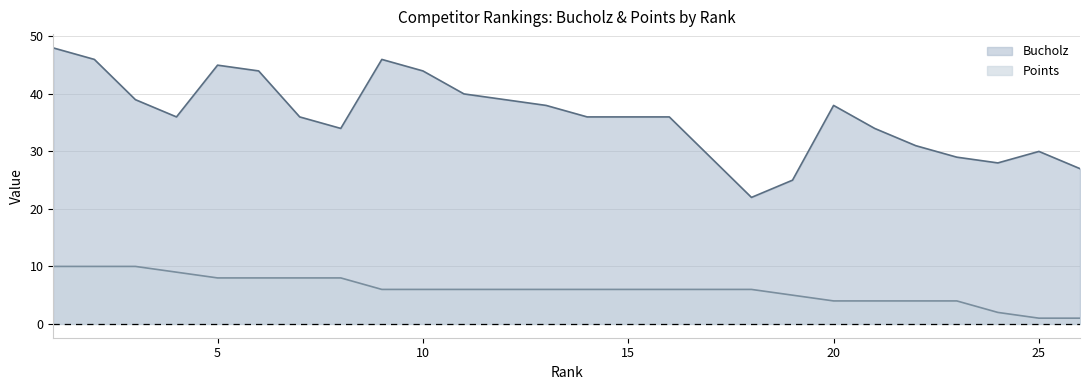

Reading left to right, list all the values displayed in this chart.

Bucholz: 1=48	2=46	3=39	4=36	5=45	6=44	7=36	8=34	9=46	10=44	11=40	12=39	13=38	14=36	15=36	16=36	17=29	18=22	19=25	20=38	21=34	22=31	23=29	24=28	25=30	26=27
Points: 1=10	2=10	3=10	4=9	5=8	6=8	7=8	8=8	9=6	10=6	11=6	12=6	13=6	14=6	15=6	16=6	17=6	18=6	19=5	20=4	21=4	22=4	23=4	24=2	25=1	26=1